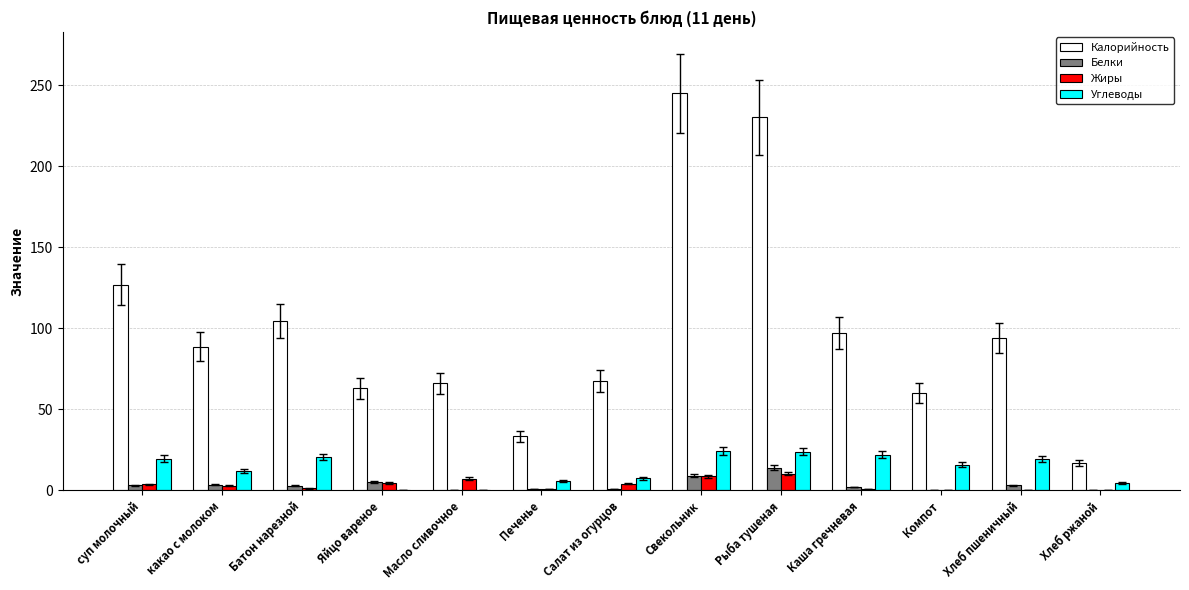

How many categories are shown in the chart?

13